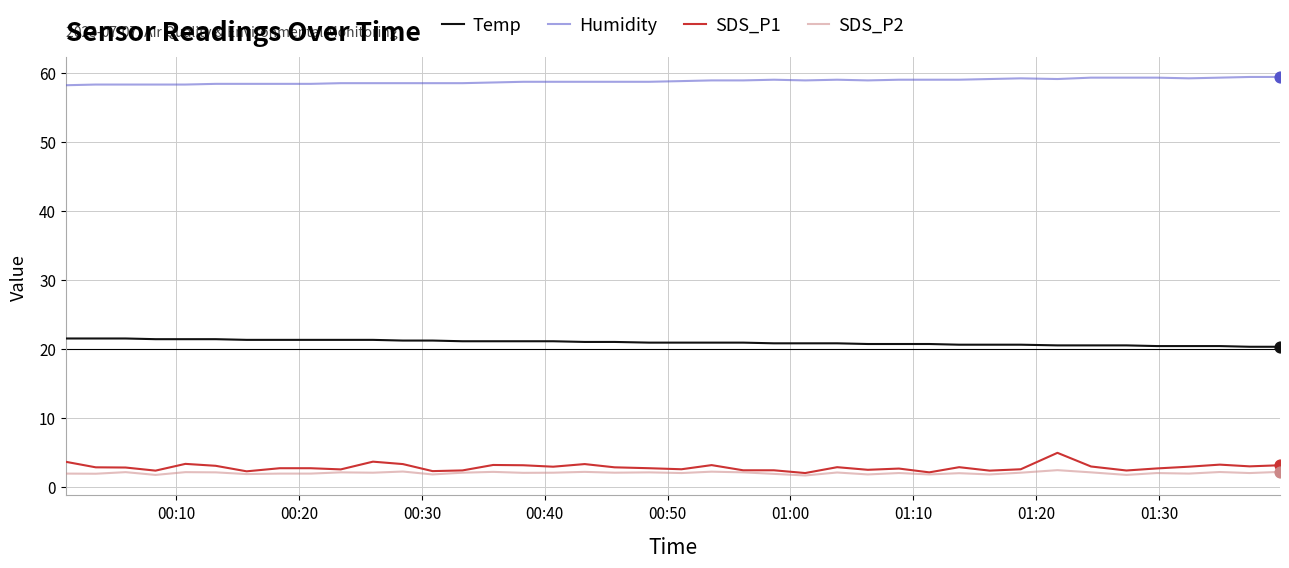

Which series has the largest total across all categories?

Humidity